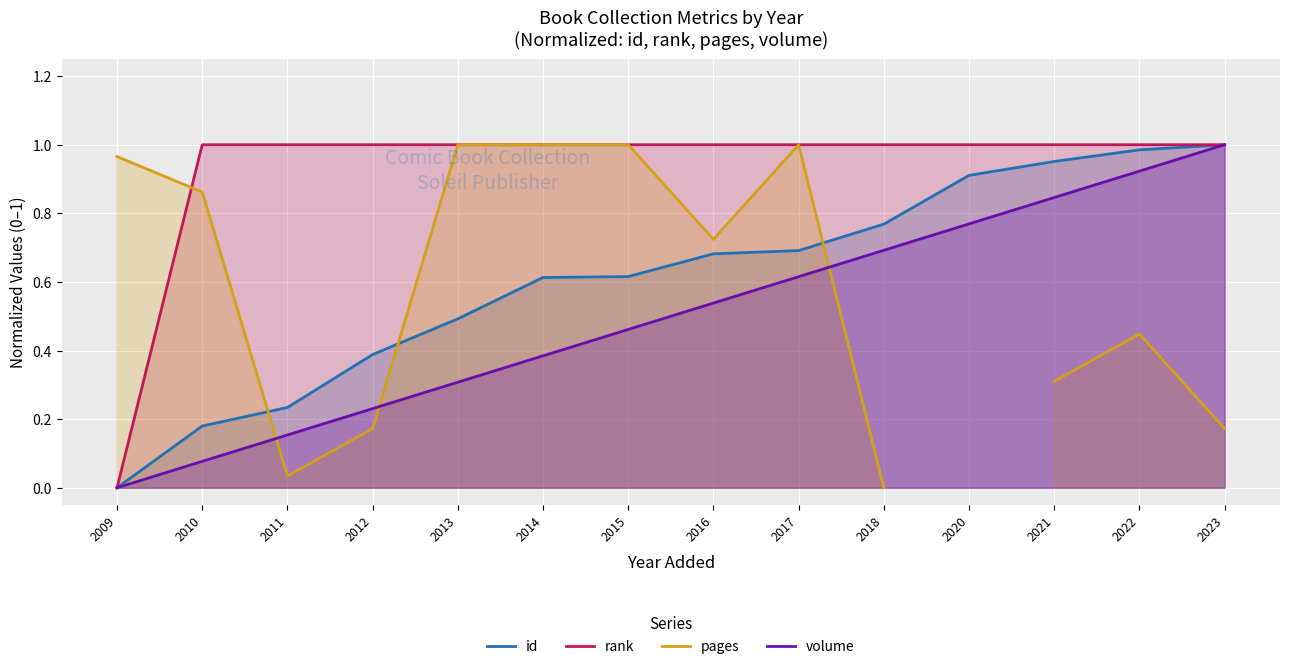

The volume series shows 1.4 at 2022. True or false?

False